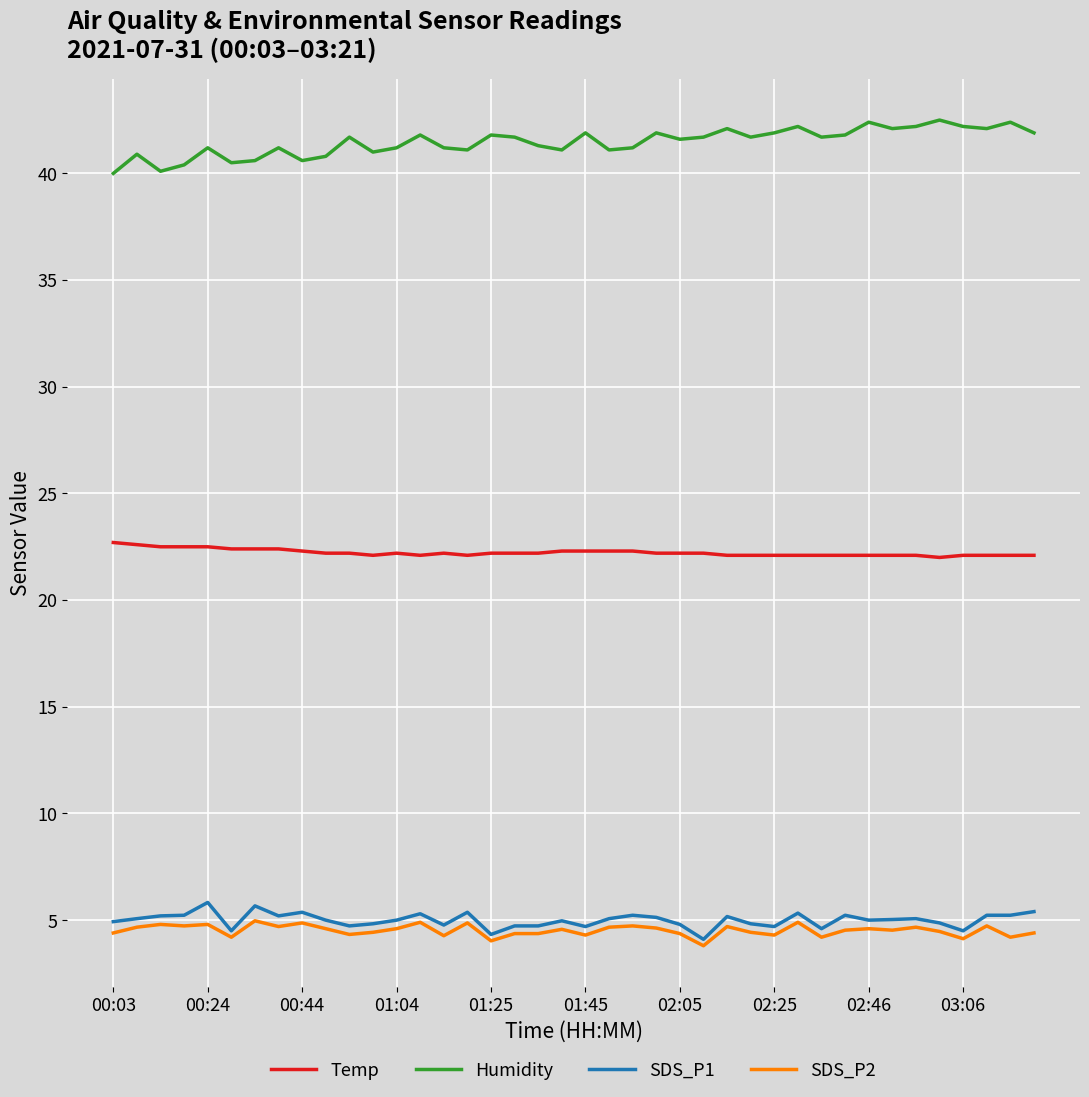

How many distinct data groups are displayed?

4